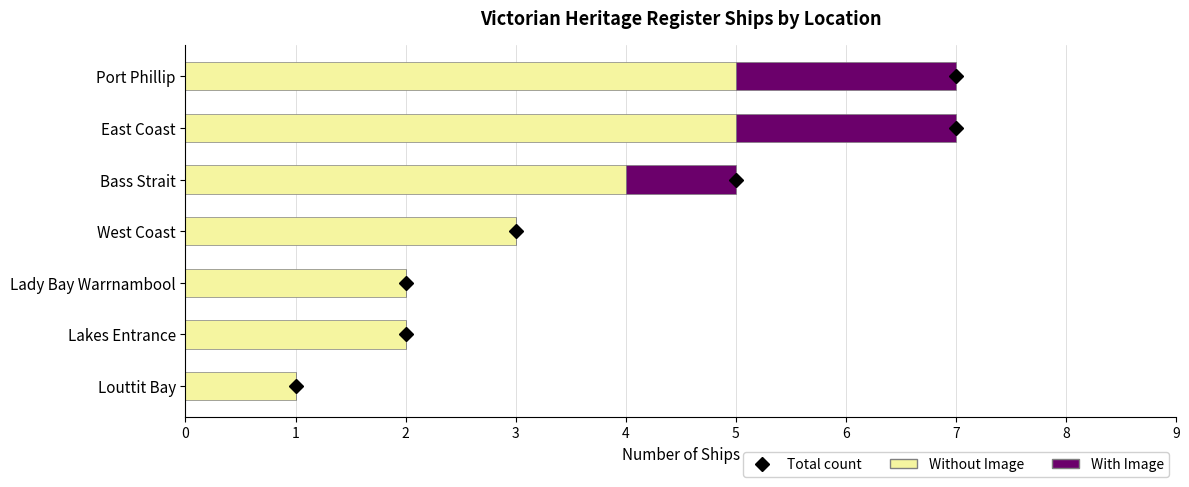

What is the total value across all series at East Coast?

7